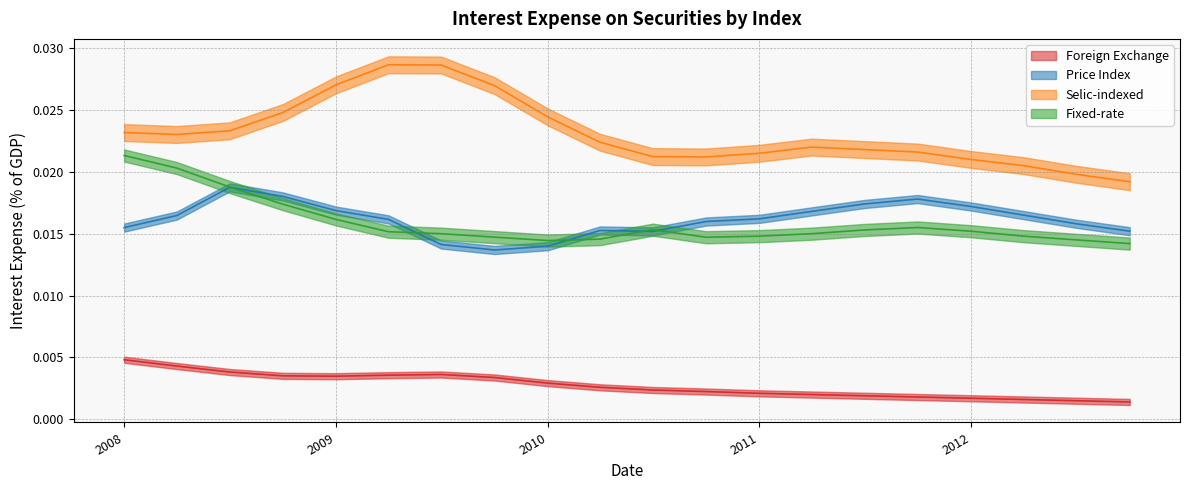

How many Selic-indexed values are between 0 and 1?

20